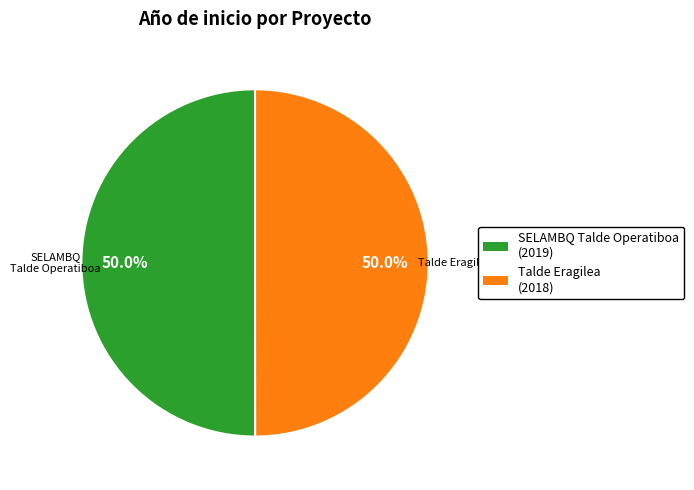

How many segments does this pie chart have?

2